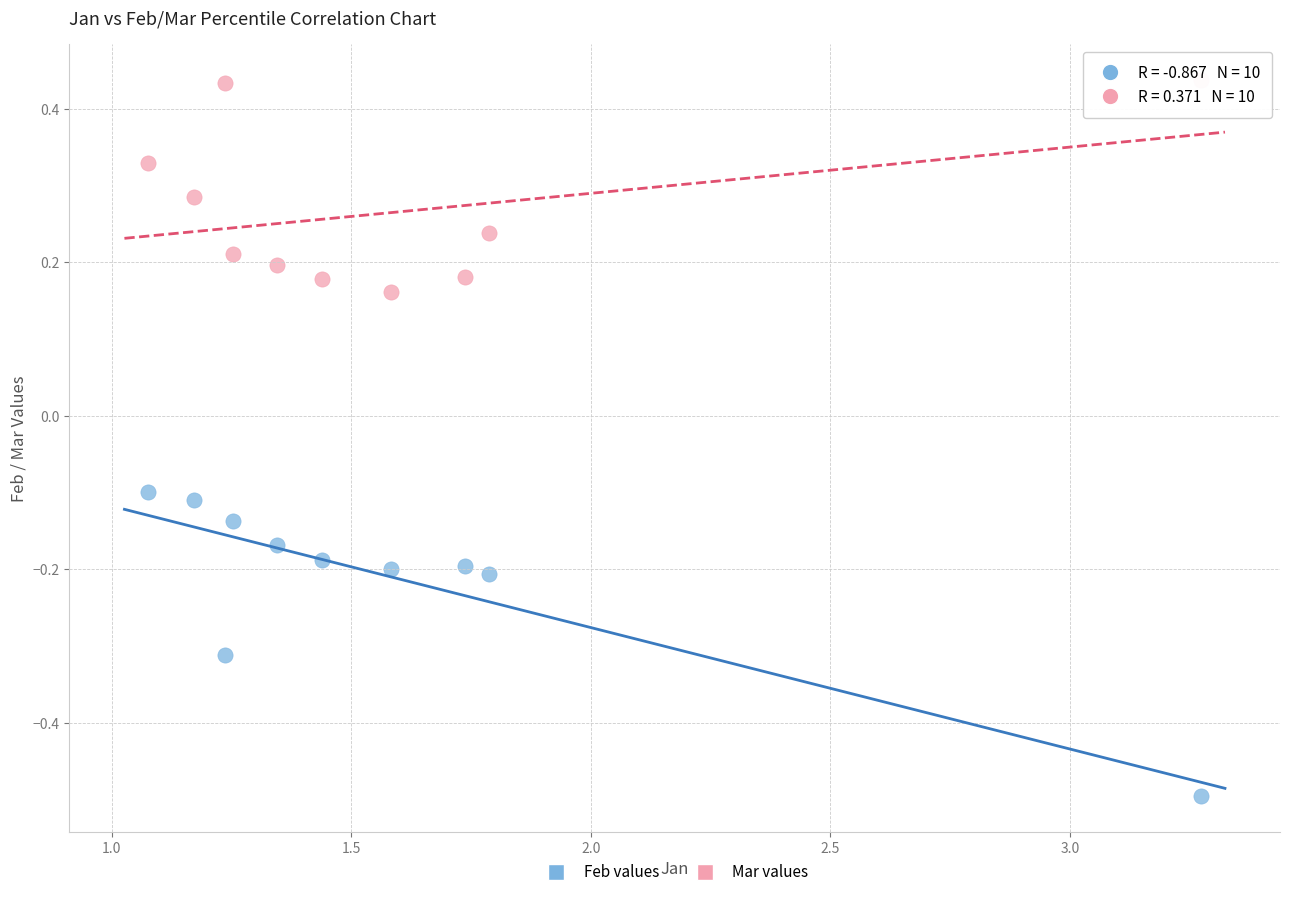

Across all data points, what is the range of X values (max minus min)?

2.2